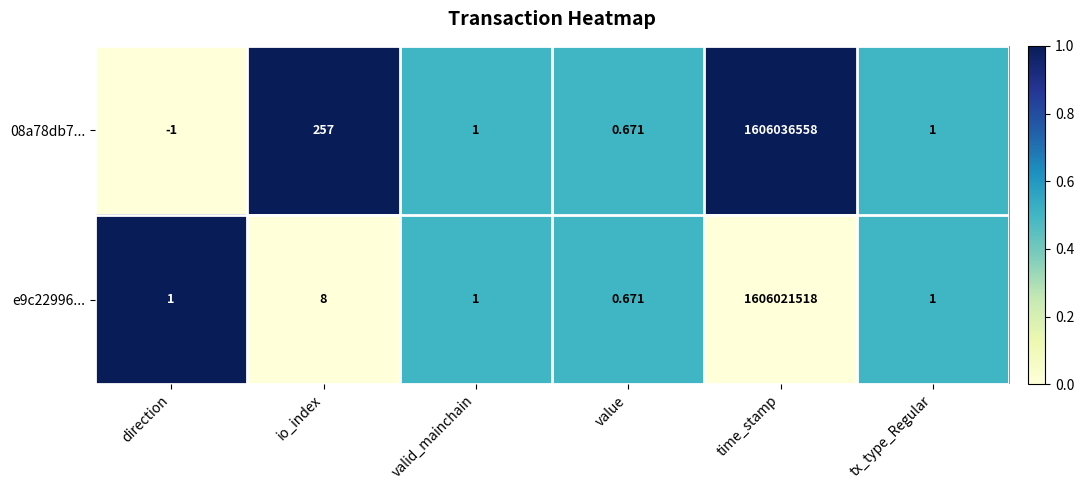

Which series has the widest spread of values?

08a78db7...